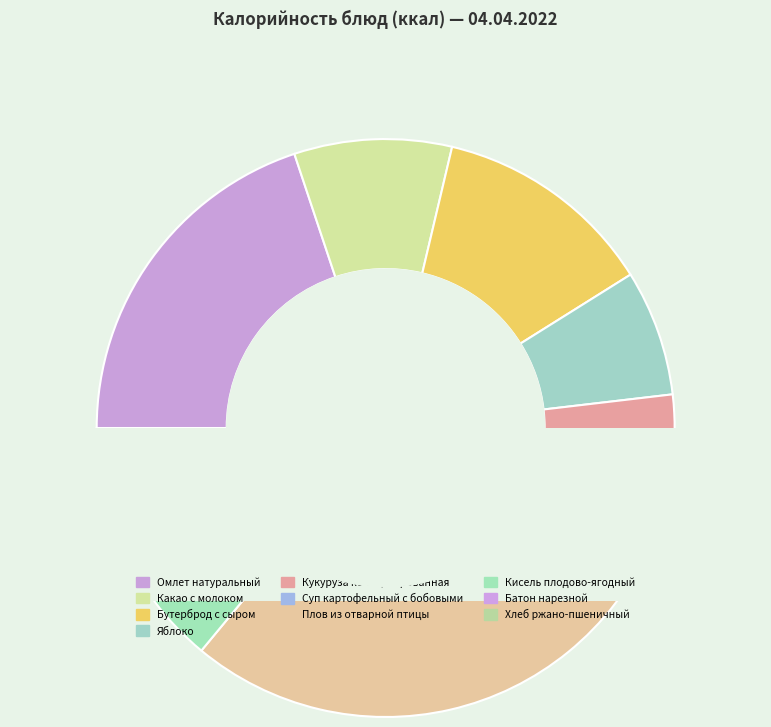

Is there a majority slice in this chart?

No